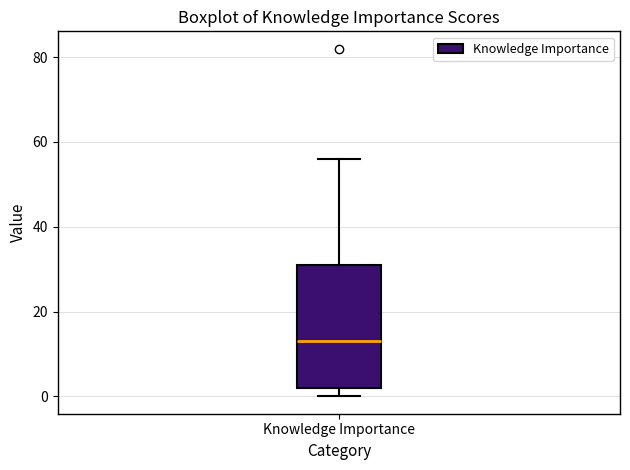

Read this box plot against the y-axis: the position of the median line, the range covered by the box, and the ends of both whiskers. The values are not printed on the chart, so give them approximately, as read against the axis.

median 14, box 2 to 32, whiskers 0 to 56